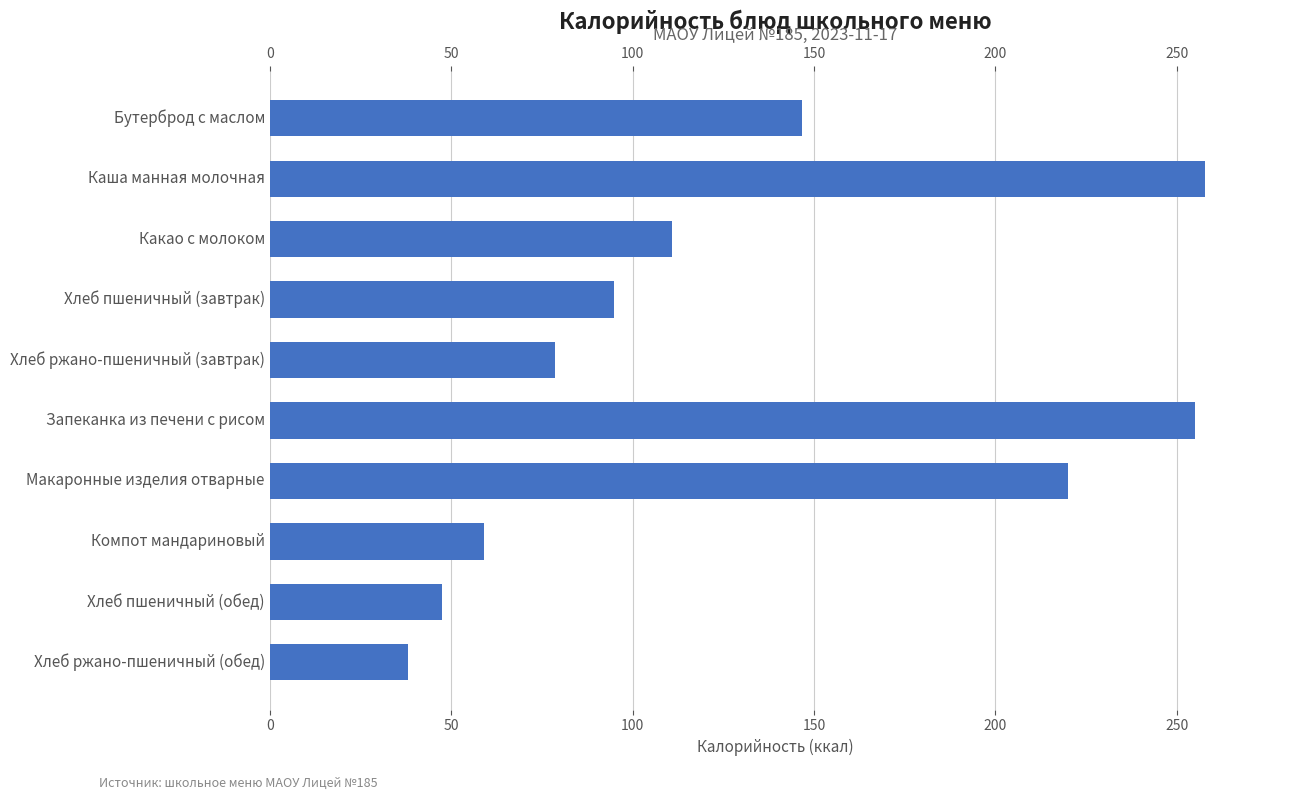

How many values exceed 110?

5